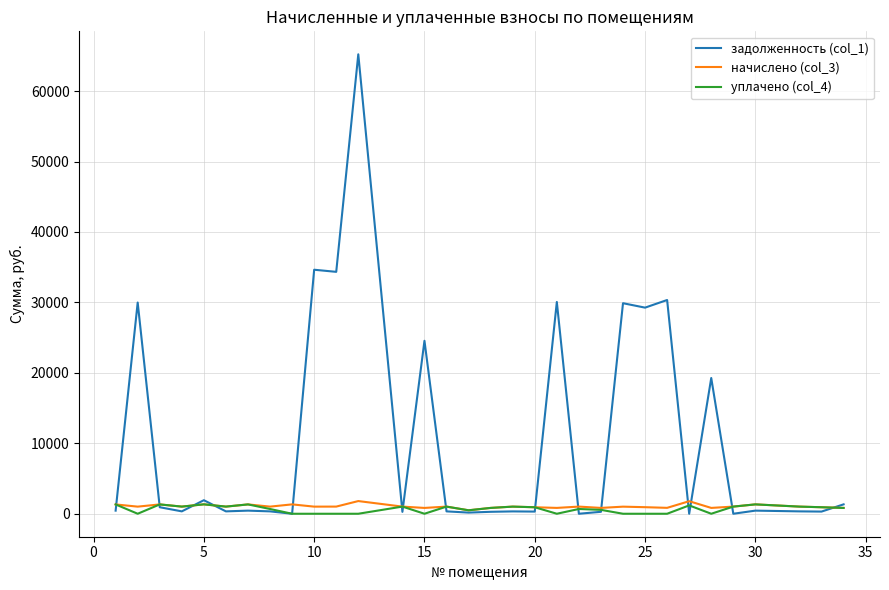

Which series has the widest spread of values?

задолженность (col_1)